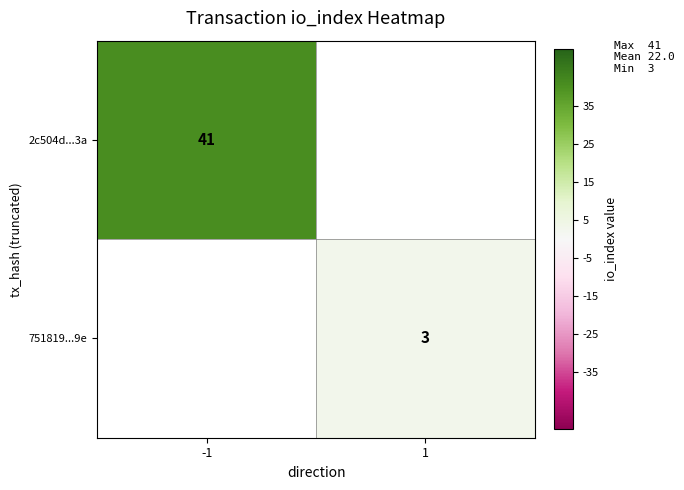

Is it true that 751819...9e equals 3 at 1?

True